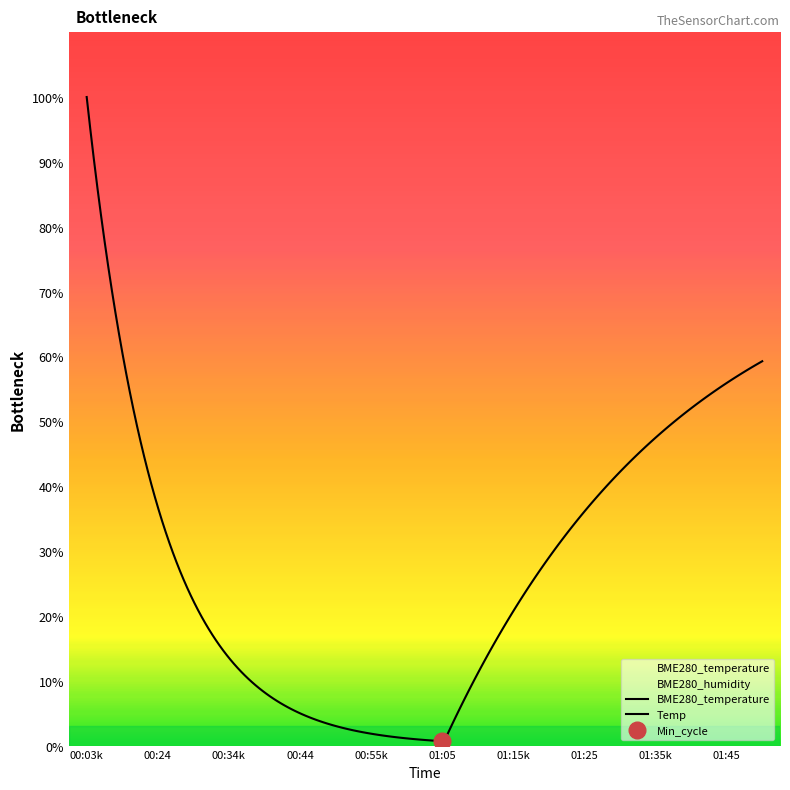

How many values in the BME280_temperature series exceed 9?

16